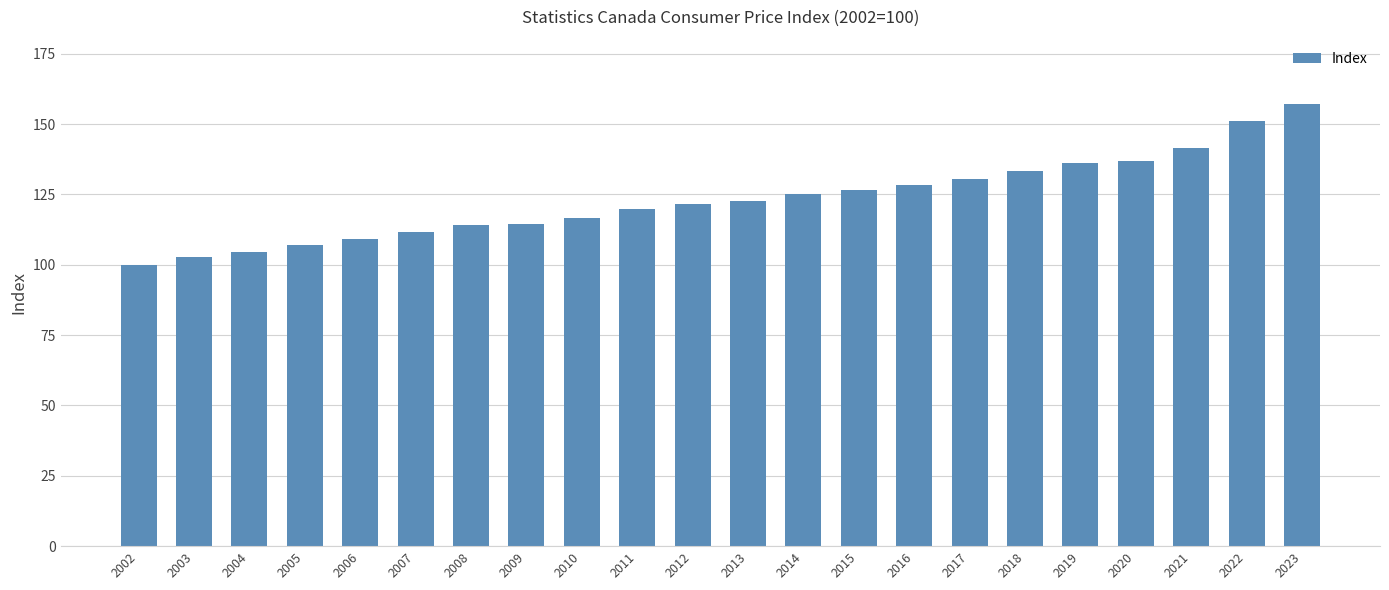

Approximately how many times larger is the value at 2002 compared to 2014?

0.8